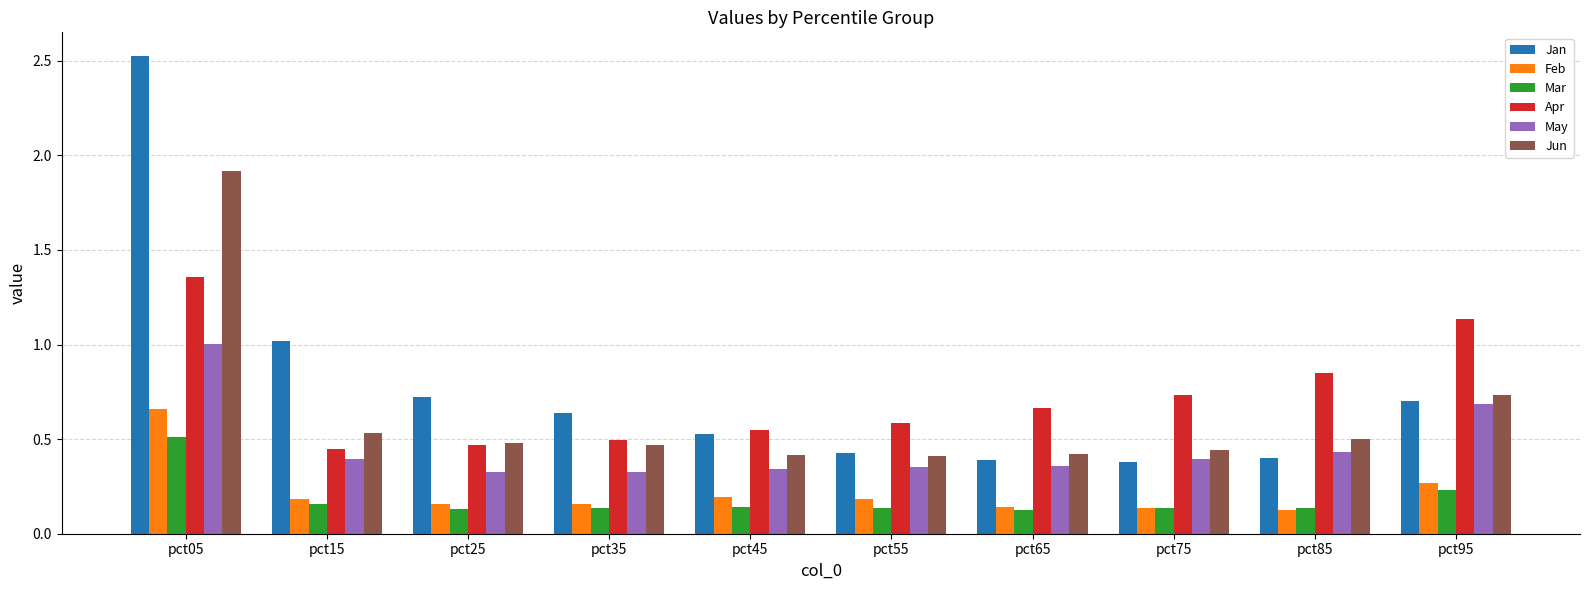

Rank the series by their maximum value, from lowest to highest.

Mar, Feb, May, Apr, Jun, Jan